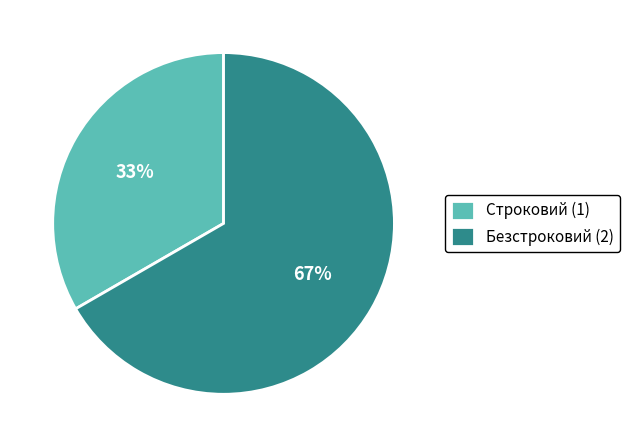

Is the sum of Безстроковий (2) and Строковий (1) greater than half?

Yes